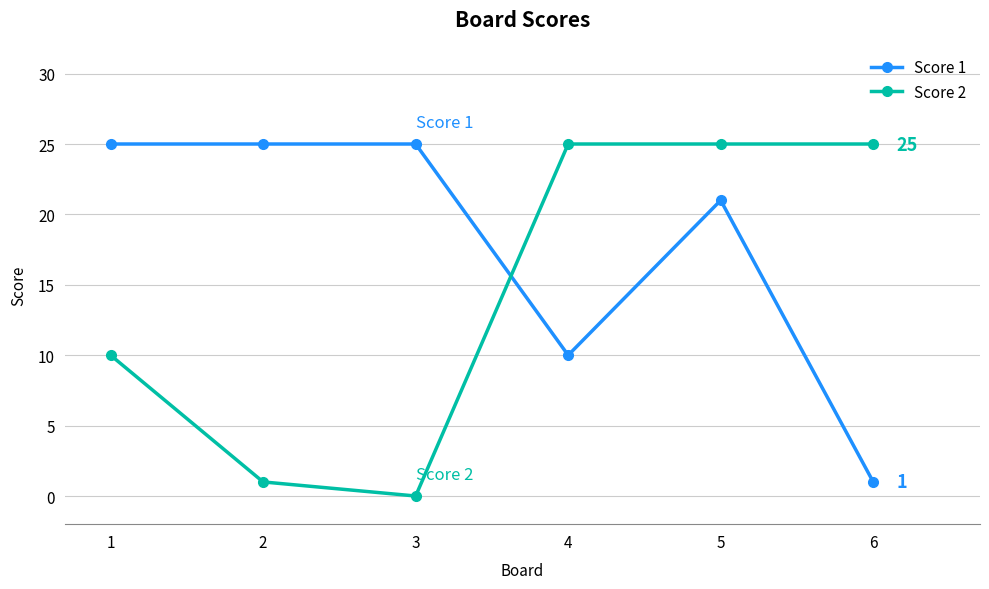

How many distinct data groups are displayed?

2